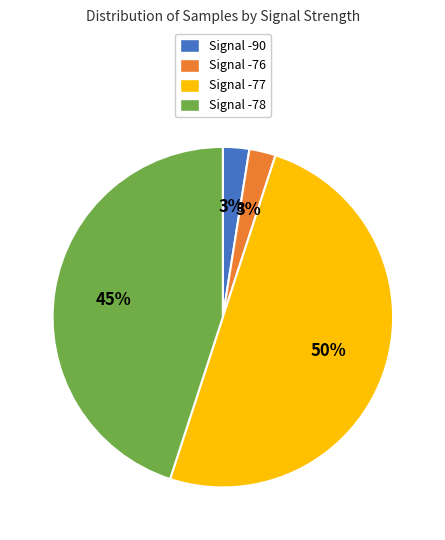

To the nearest percent, what is the average slice percentage?

25%